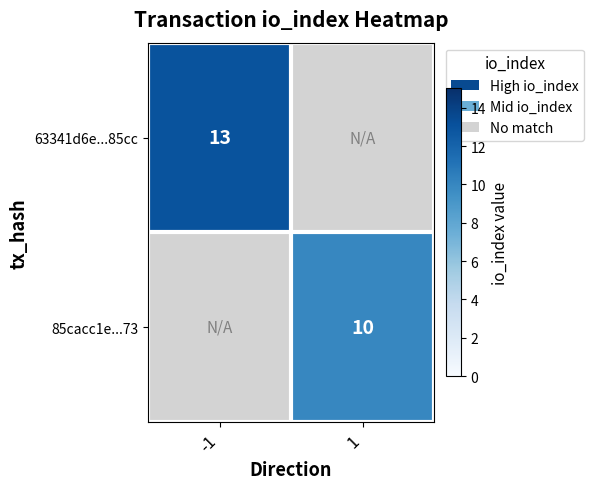

What is the greatest value displayed?

13.0